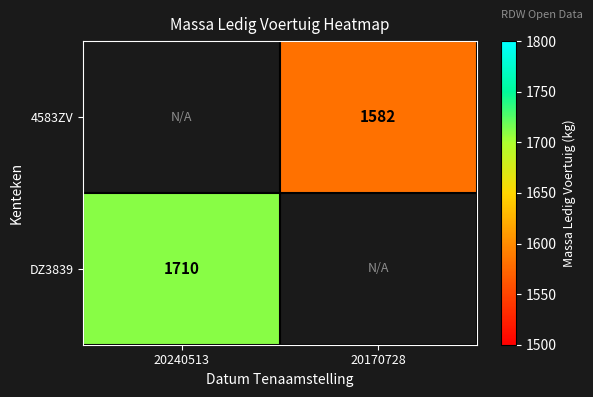

True or false: 4583ZV has a value of 592 at 20170728.

False